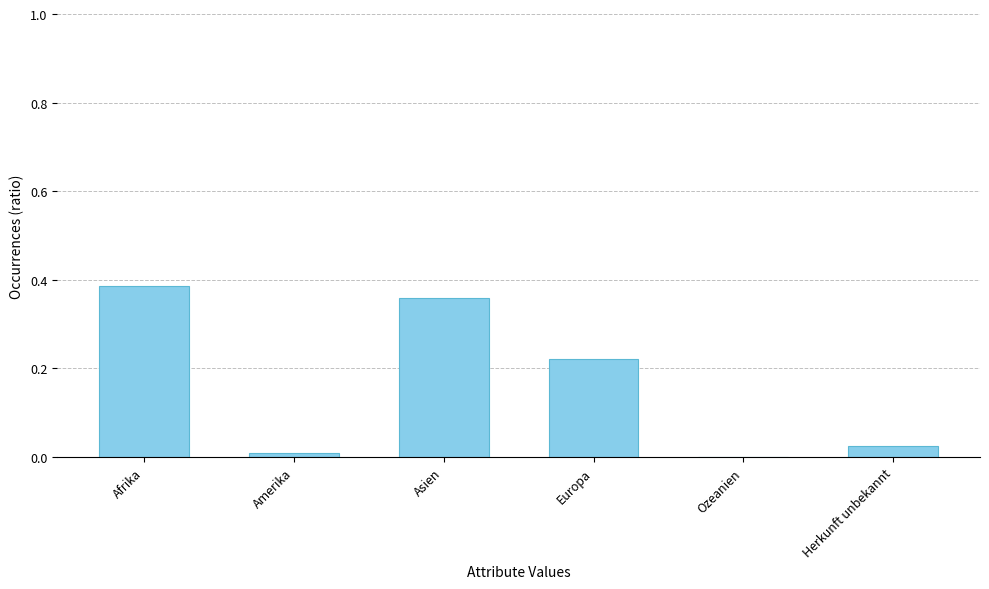

What is the sum of all values?

1.0